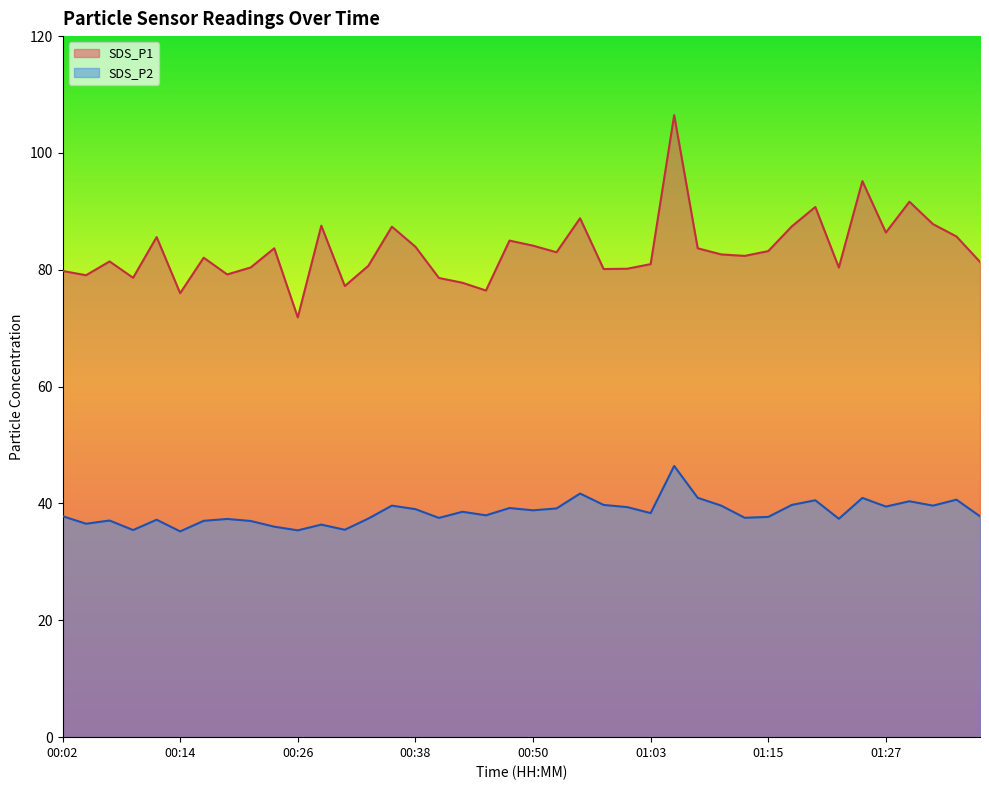

How many distinct data groups are displayed?

2